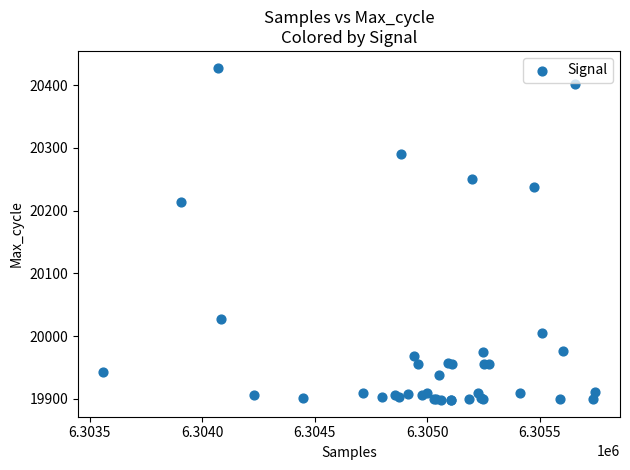

What Y value in the scatter plot is closest to 20163?

20213